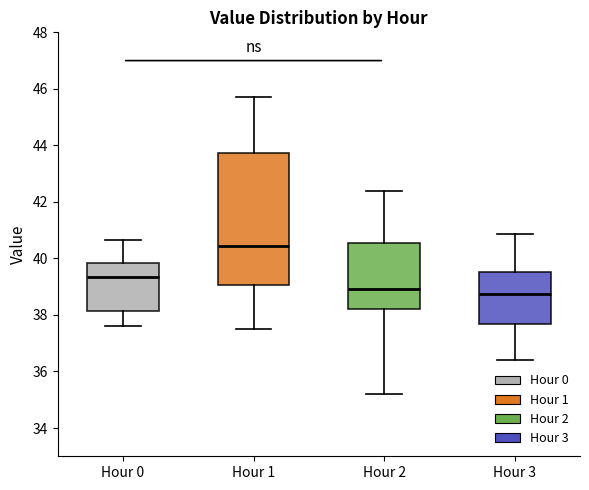

Where is the lower edge of the box for Hour 0 on the y-axis? The values are not printed on the chart, so give them approximately, as read against the axis.

38.2